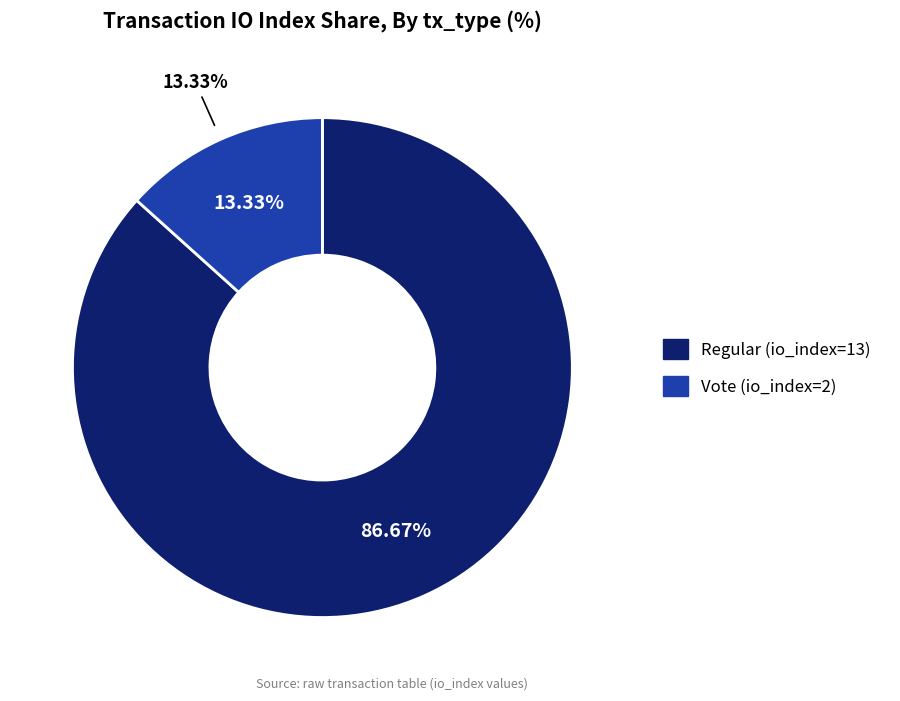

Which category has the smallest portion of the pie?

tx_type=Vote (io_index=2)